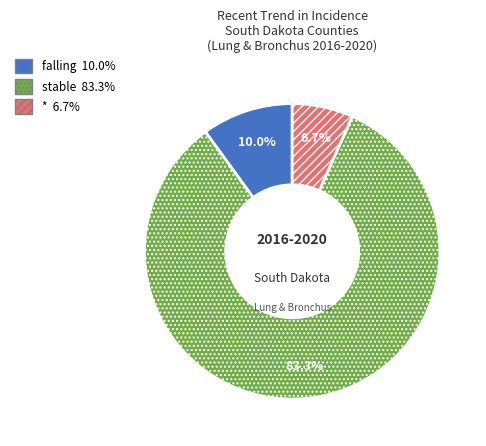

Rank the categories by value from highest to lowest.

stable, falling, *